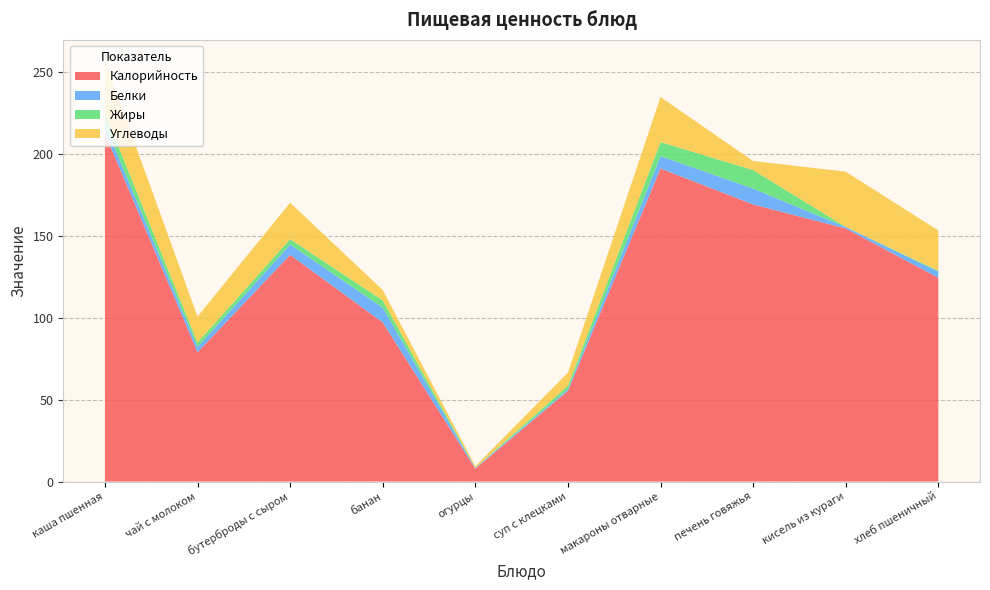

Reading left to right, what are all the values shown in this chart?

Калорийность: каша пшенная=212.7	чай с молоком=79.0	бутерброды с сыром=138.5	банан=97.2	огурцы=7.8	суп с клецками=55.4	макароны отварные=191.2	печень говяжья=169.3	кисель из кураги=154.6	хлеб пшеничный=124.5
Белки: каша пшенная=5.3	чай с молоком=3.2	бутерброды с сыром=6.4	банан=9.0	огурцы=0.5	суп с клецками=1.0	макароны отварные=7.6	печень говяжья=9.7	кисель из кураги=0.9	хлеб пшеничный=3.8
Жиры: каша пшенная=7.1	чай с молоком=2.7	бутерброды с сыром=3.2	банан=4.5	огурцы=0.1	суп с клецками=2.2	макароны отварные=8.6	печень говяжья=11.3	кисель из кураги=0.1	хлеб пшеничный=0.5
Углеводы: каша пшенная=31.9	чай с молоком=15.9	бутерброды с сыром=22.3	банан=6.3	огурцы=1.0	суп с клецками=8.0	макароны отварные=27.5	печень говяжья=5.5	кисель из кураги=33.8	хлеб пшеничный=24.6